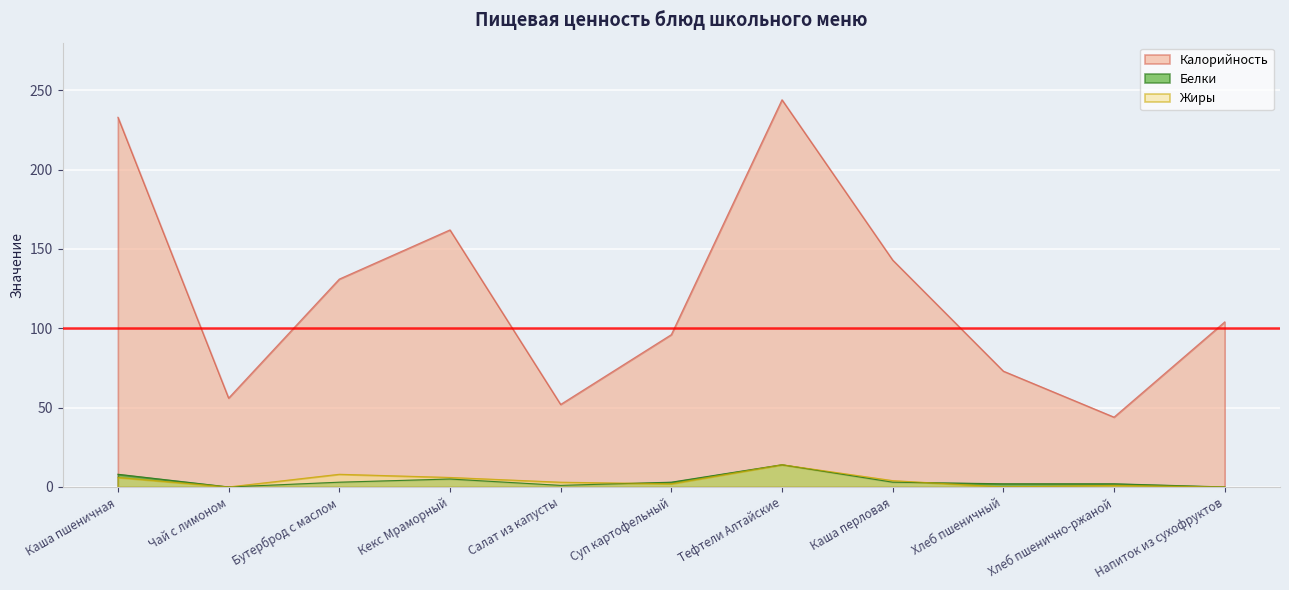

Between Чай с лимоном and Напиток из сухофруктов, which series saw the biggest shift?

Калорийность